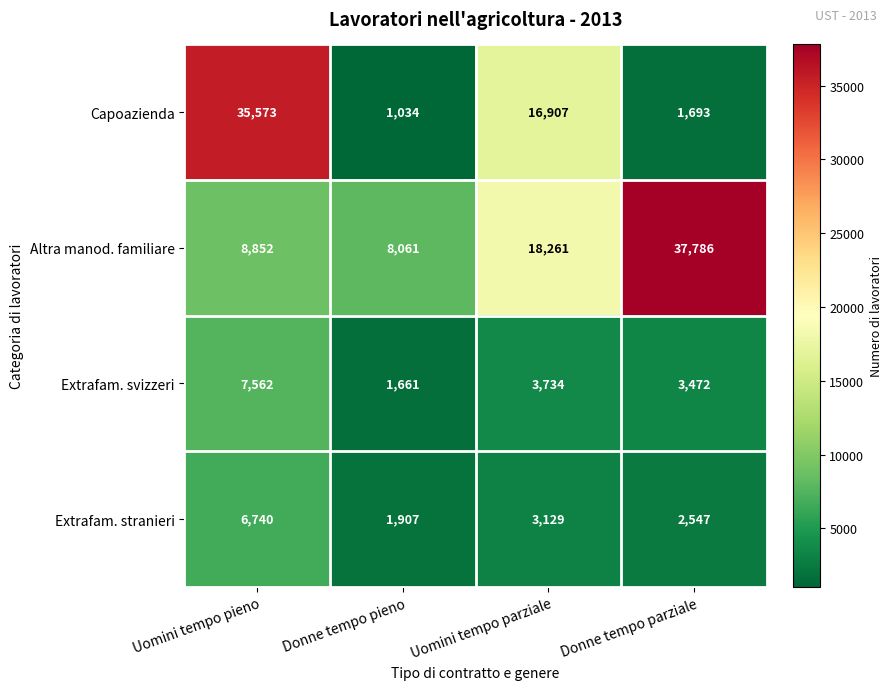

True or false: Altra manod. familiare has a value of 8061 at Donne tempo pieno.

True